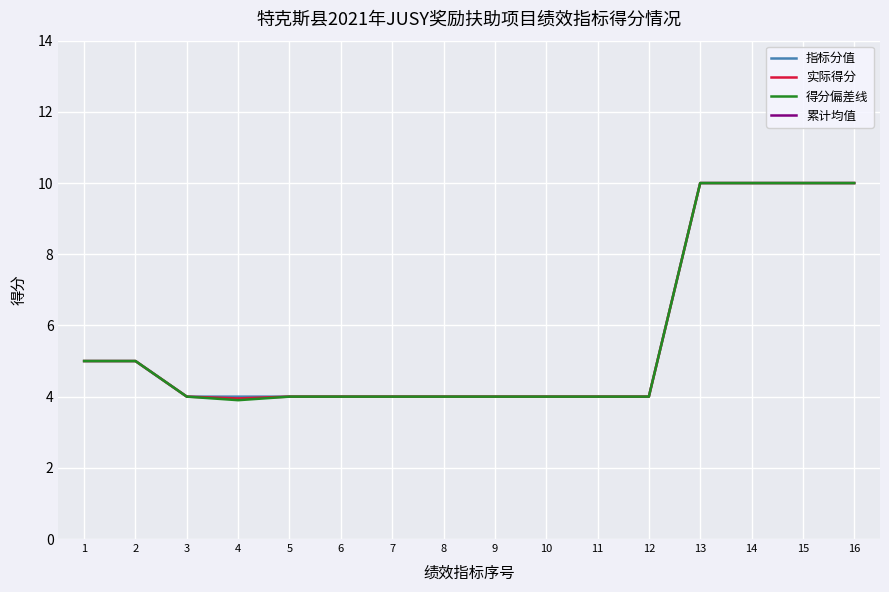

Is it true that 指标分值 equals 4.4 at 16?

False